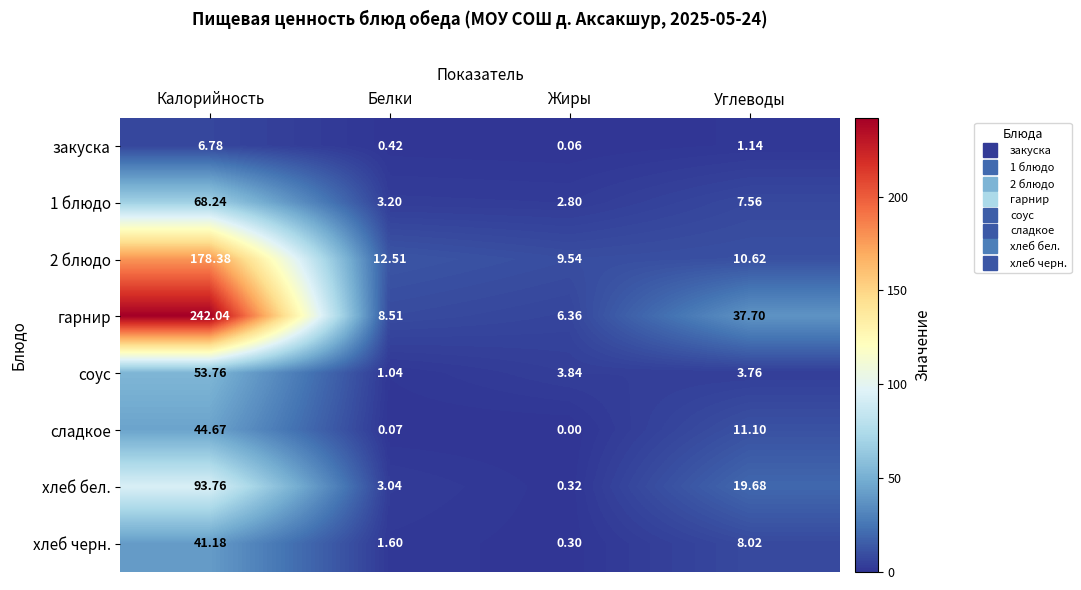

At which category is the sum across all series the highest?

Калорийность